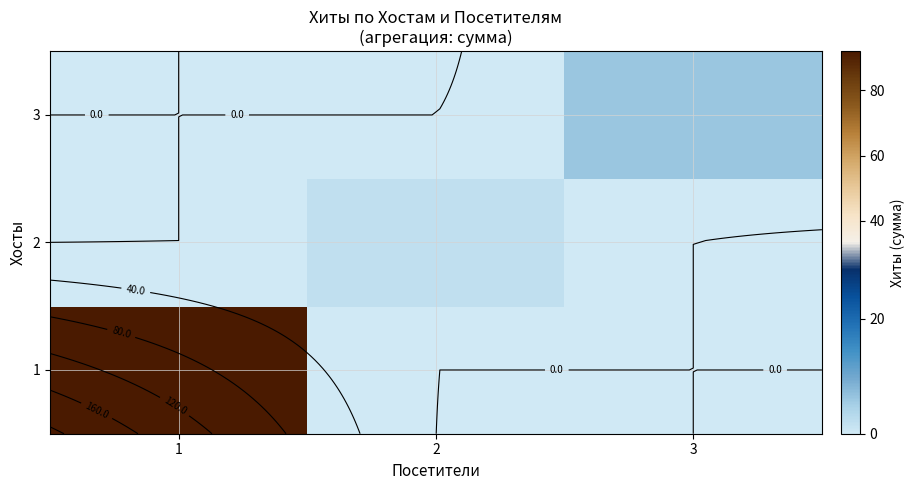

The 1 series shows 55 at 3. True or false?

False